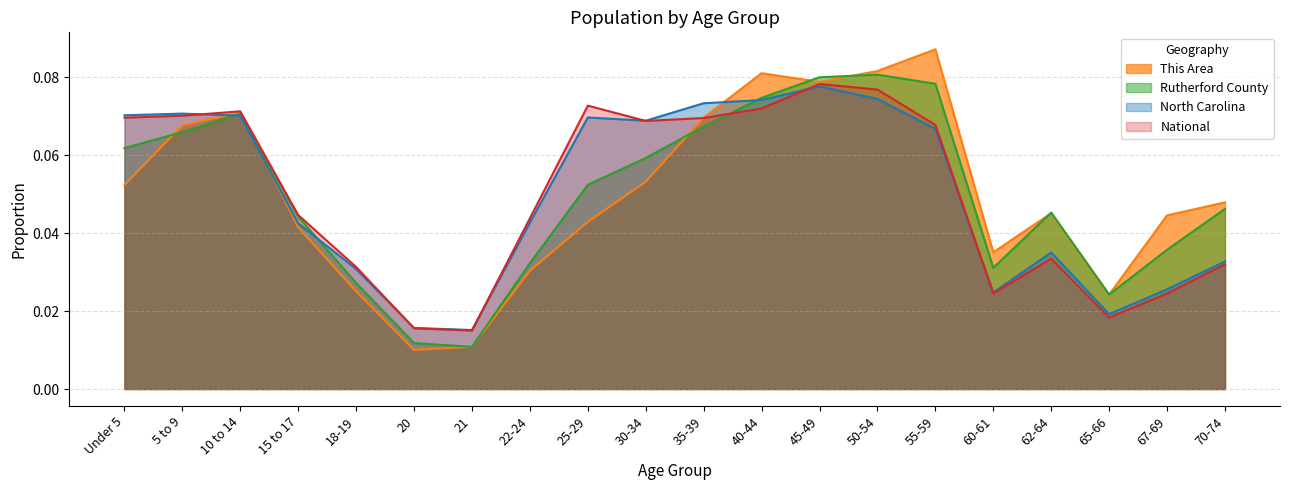

At which category does North Carolina reach its first local valley?

21